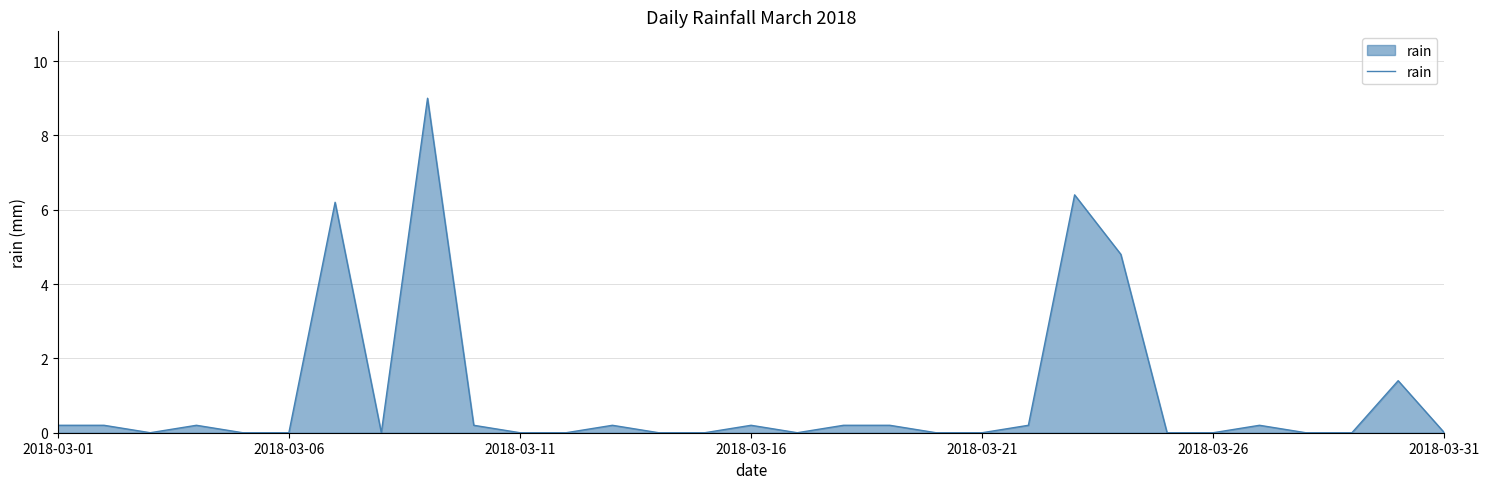

What is the greatest value displayed?

9.0